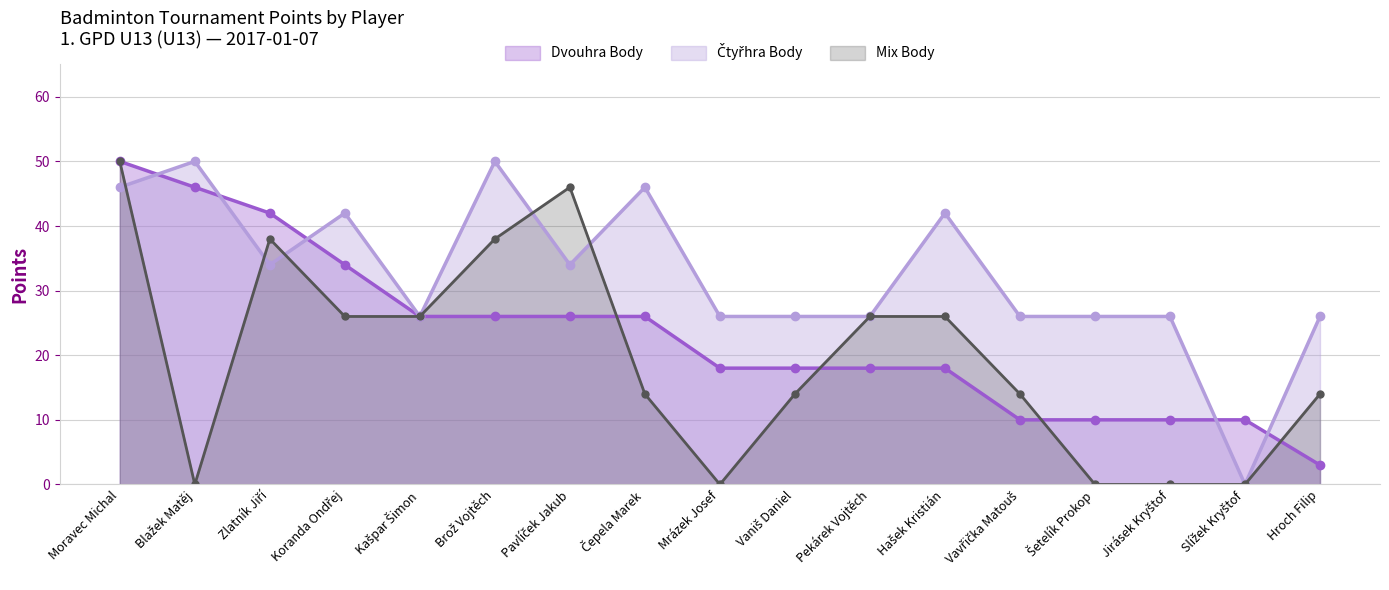

List the series in order of their overall mean, highest first.

Čtyřhra Body, Dvouhra Body, Mix Body